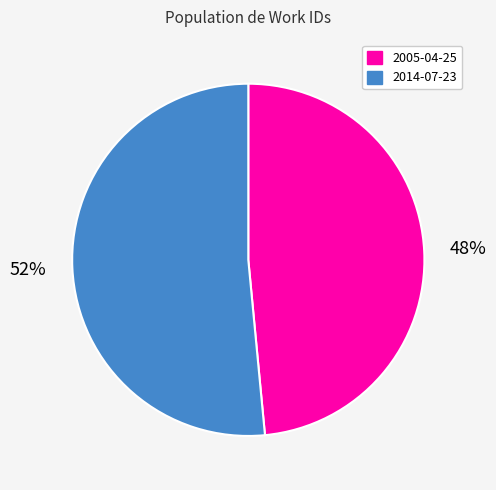

Rank the categories by value from highest to lowest.

2014-07-23, 2005-04-25